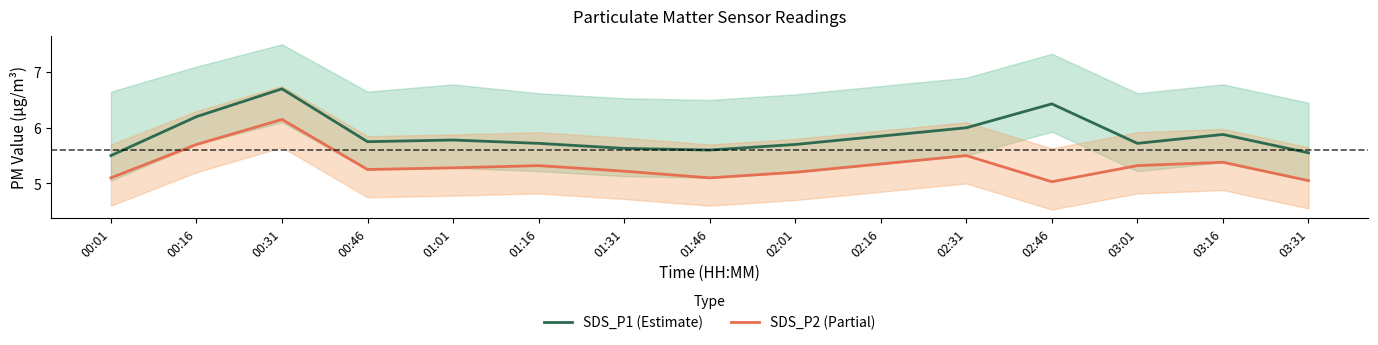

Count the number of categories in the chart.

15